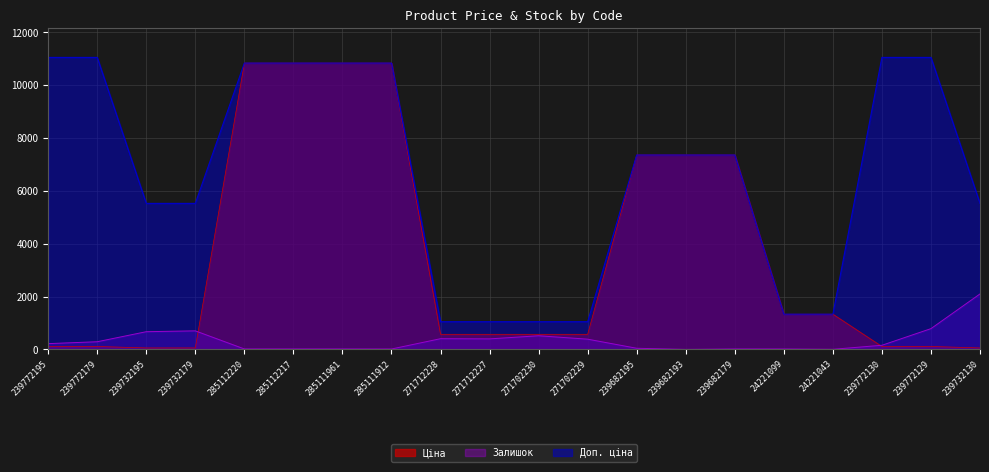

At how many categories does at least one series exceed 5401?

14